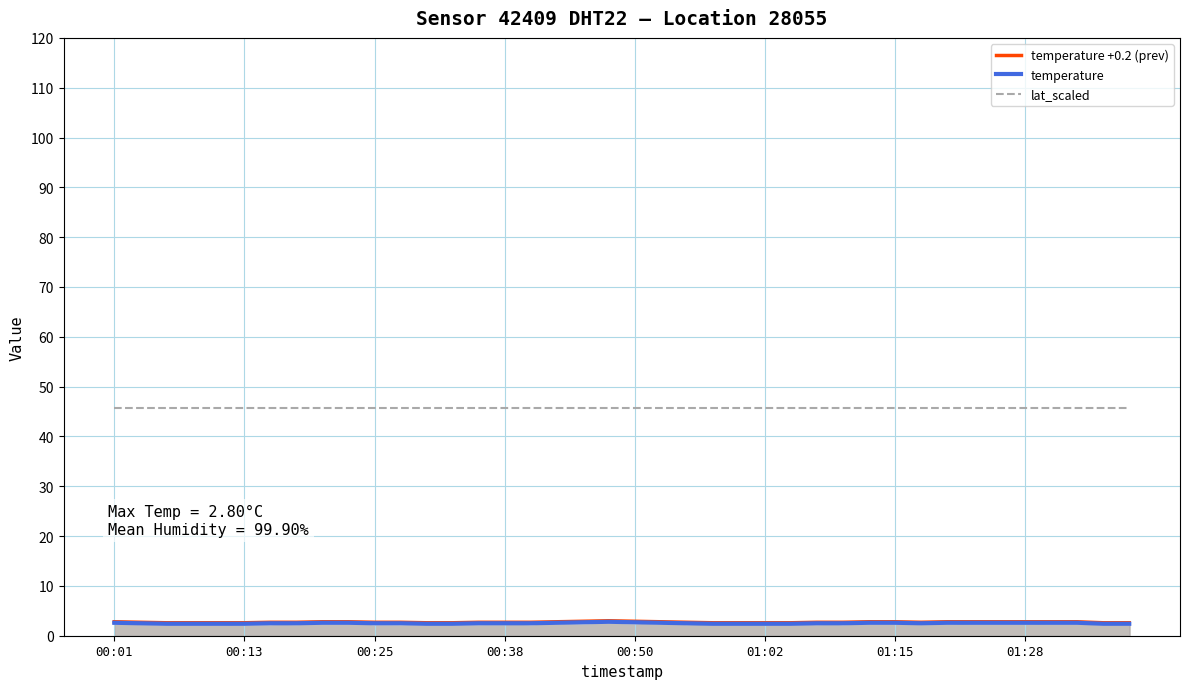

What is the highest value of the lat_scaled series?

45.8